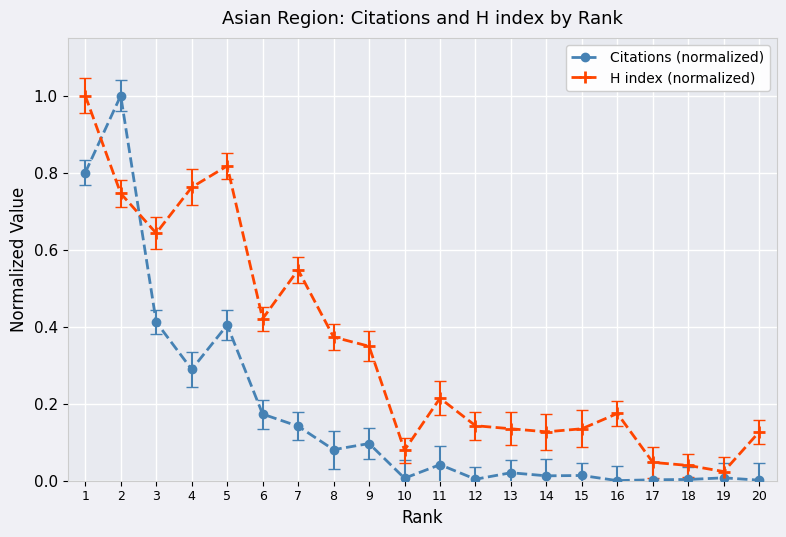

Which category has the lowest value in the H index (normalized) series?

19